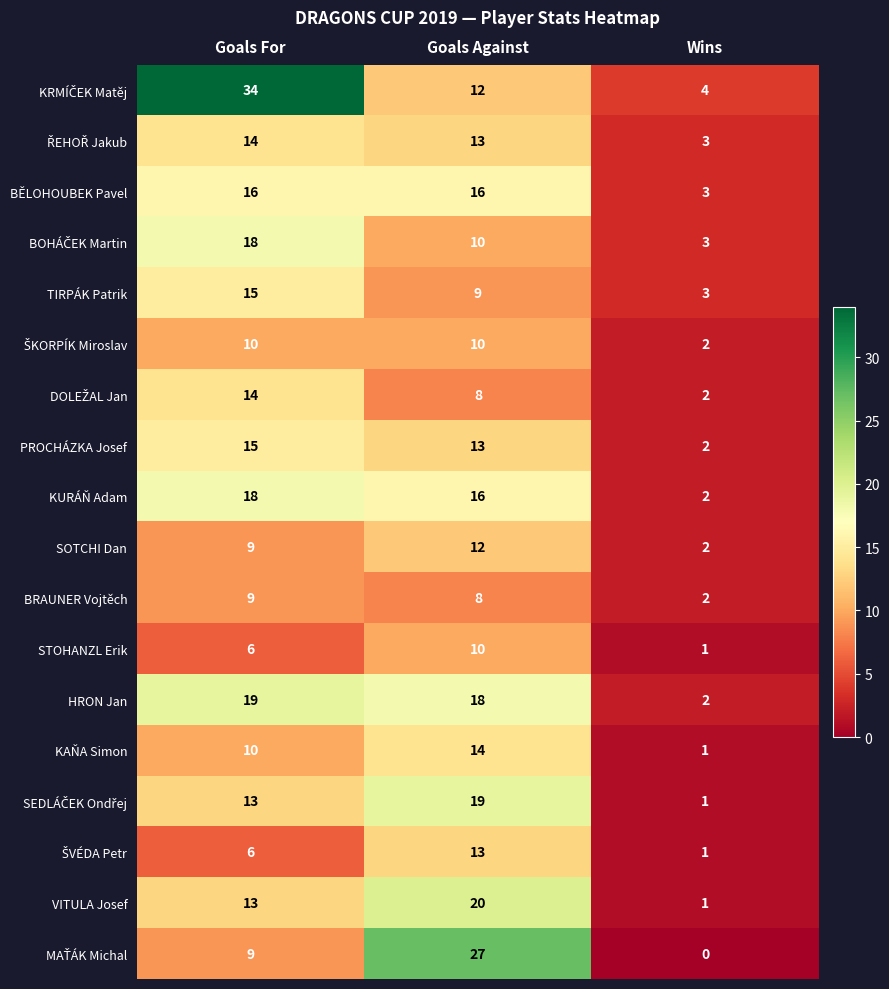

What is the average value of the HRON Jan series?

13